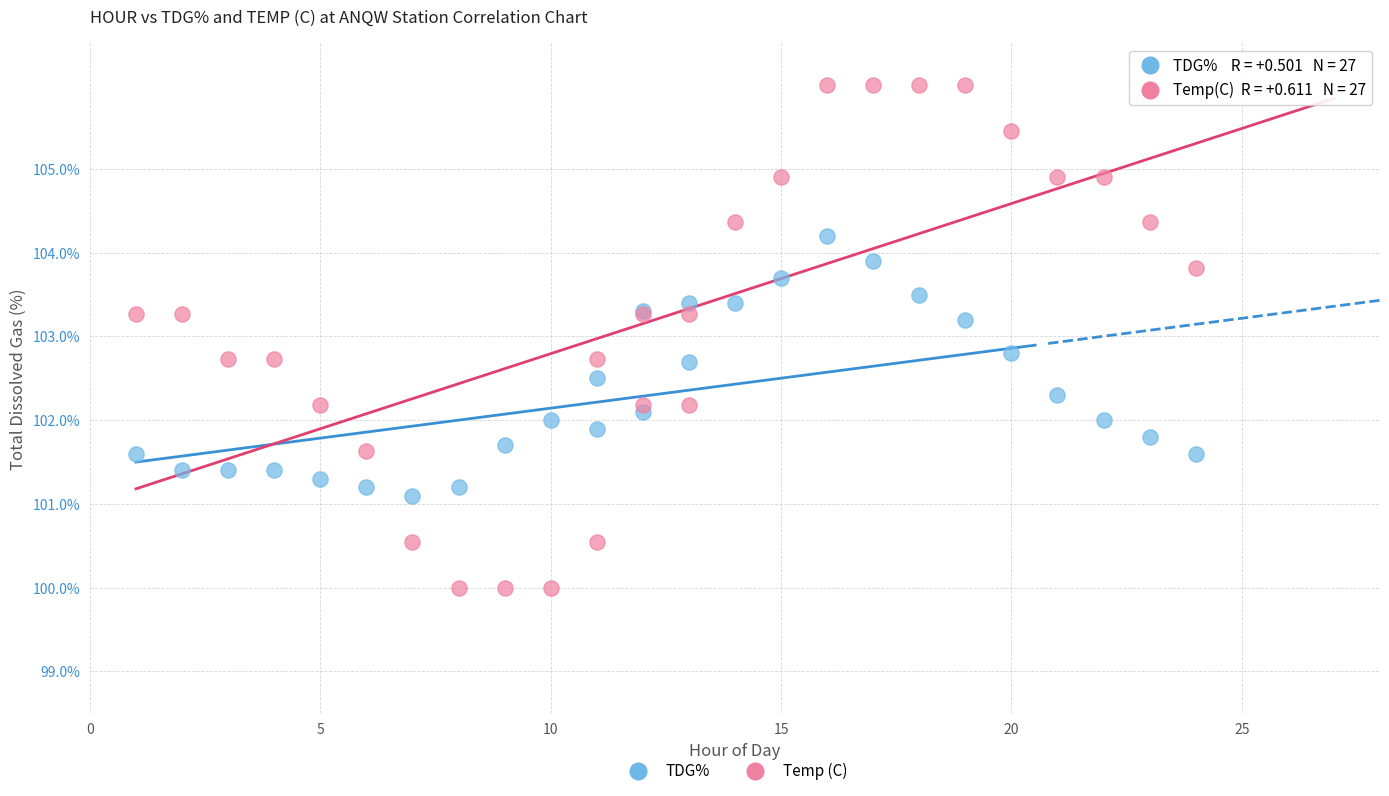

Which series reaches the maximum Y coordinate?

Temp (C)